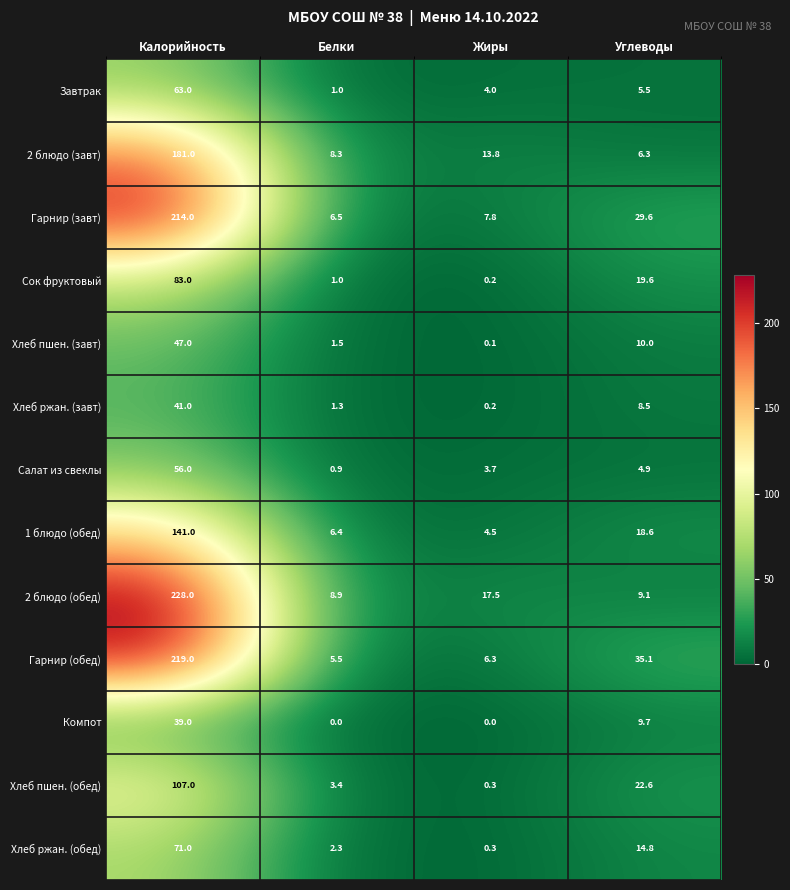

What is the total value across all series at Углеводы?

194.3